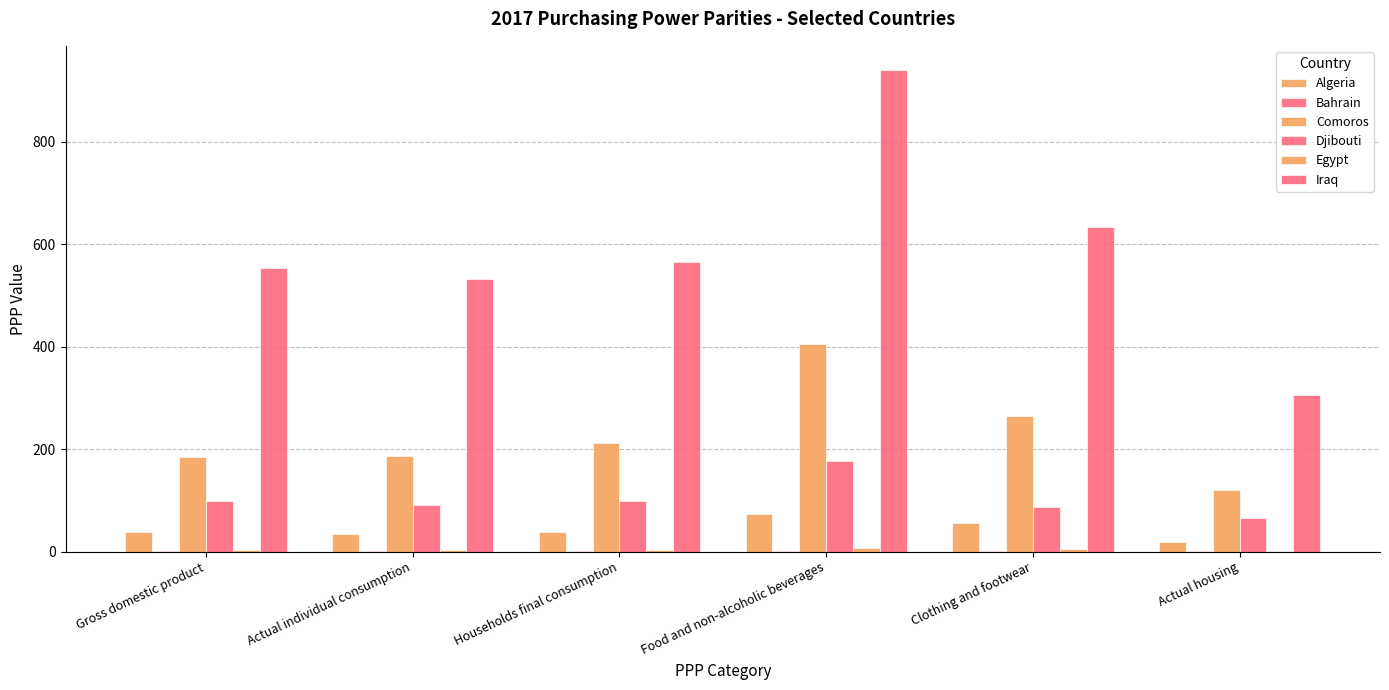

Which category has the highest value in the Djibouti series?

Food and non-alcoholic beverages